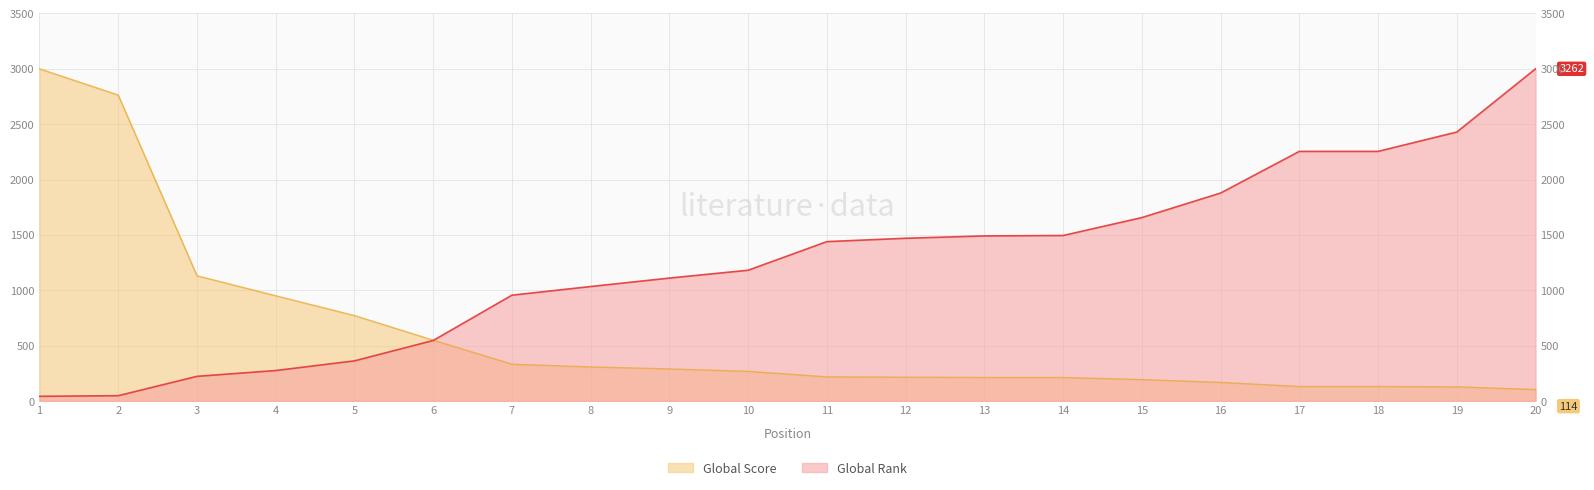

Which series has the widest spread of values?

Global Rank